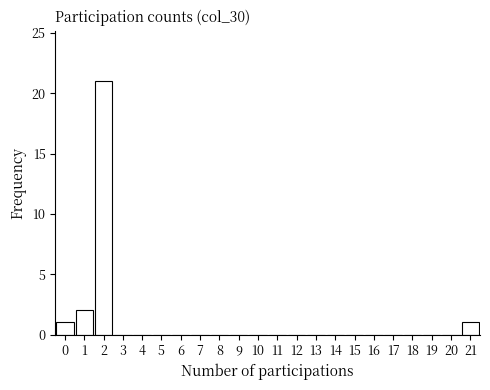

Reading left to right, transcribe this chart: for each bar, give the range it covers on the x-axis and its height. The values are not printed on the chart, so give them approximately, as read against the axis.

-0.5 to 0.5: 1
0.5 to 1.5: 2
1.5 to 2.5: 21
2.5 to 3.5: 0
3.5 to 4.5: 0
4.5 to 5.5: 0
5.5 to 6.5: 0
6.5 to 7.5: 0
7.5 to 8.5: 0
8.5 to 9.5: 0
9.5 to 10.5: 0
10.5 to 11.5: 0
11.5 to 12.5: 0
12.5 to 13.5: 0
13.5 to 14.5: 0
14.5 to 15.5: 0
15.5 to 16.5: 0
16.5 to 17.5: 0
17.5 to 18.5: 0
18.5 to 19.5: 0
19.5 to 20.5: 0
20.5 to 21.5: 1